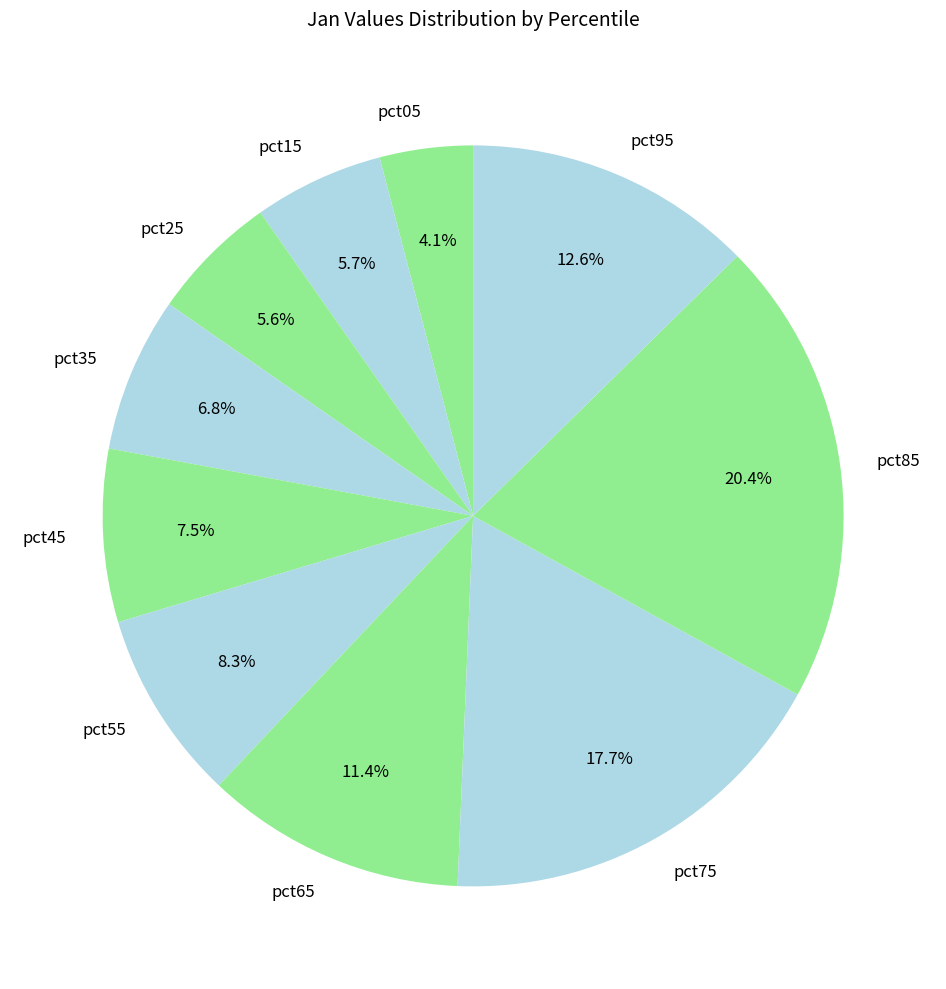

What portion of the pie excludes pct15?

94.3%